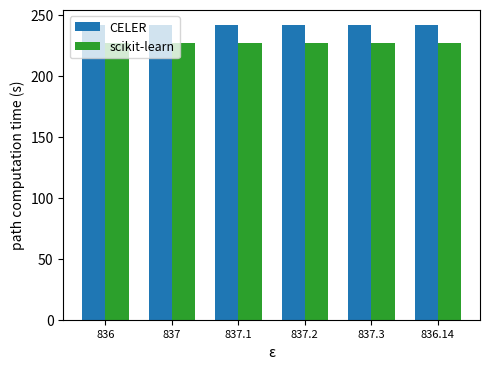

What is the highest value of the scikit-learn series?

227